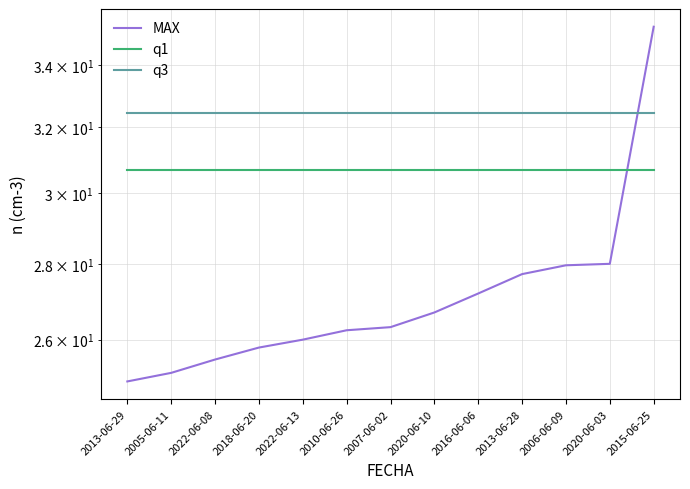

At which label is q3 closest to 32?

2013-06-29